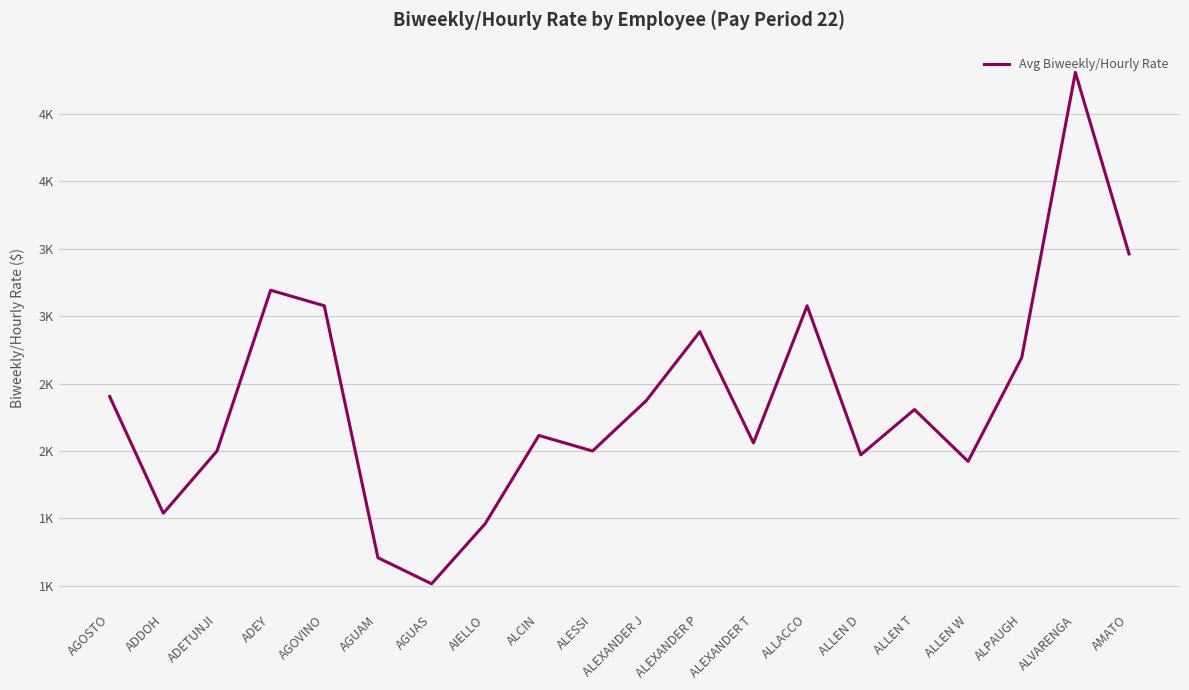

At which label does the data first exceed 2307?

AGOSTO